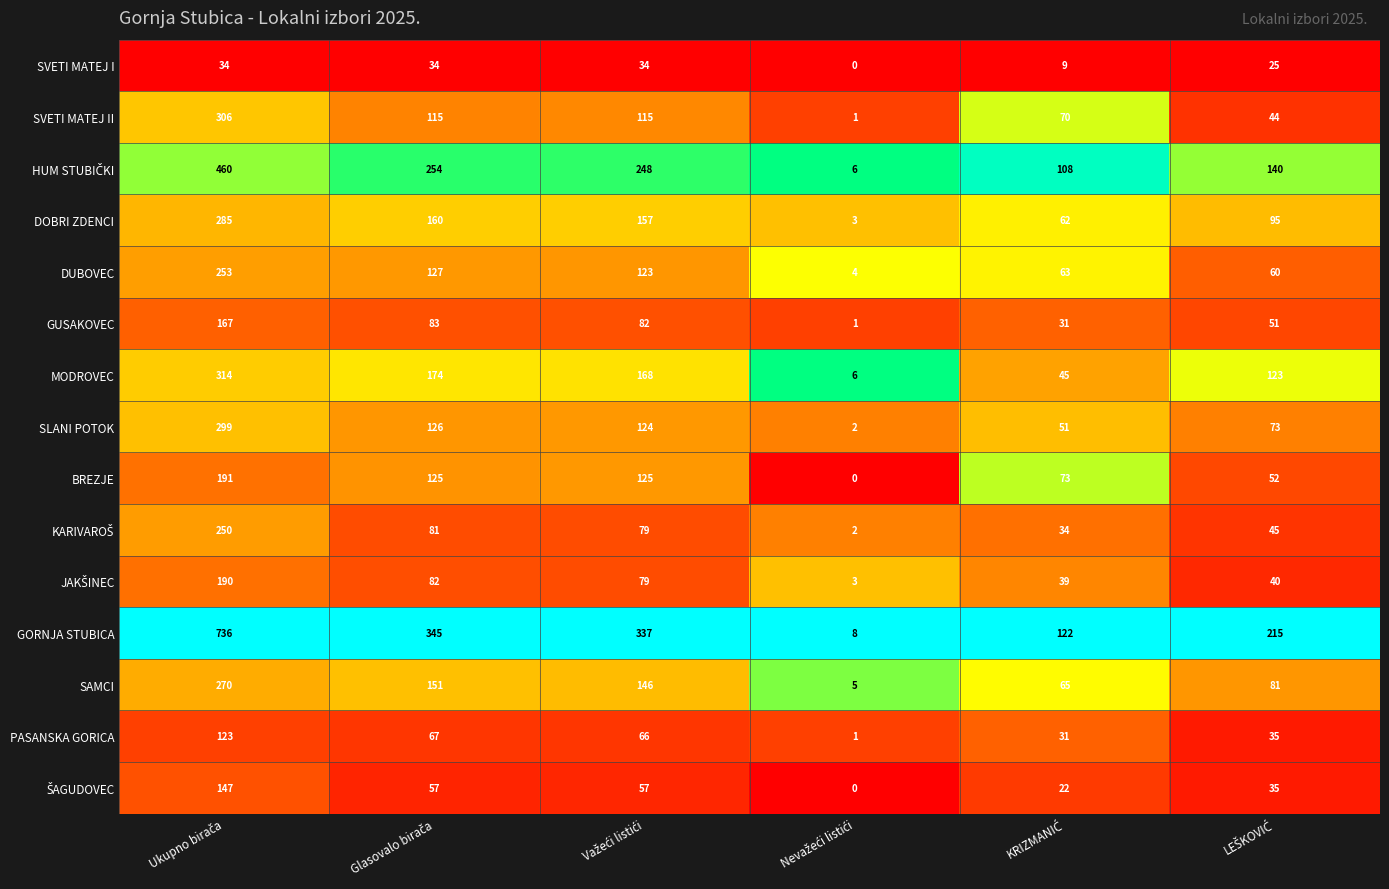

What is the greatest value displayed?

736